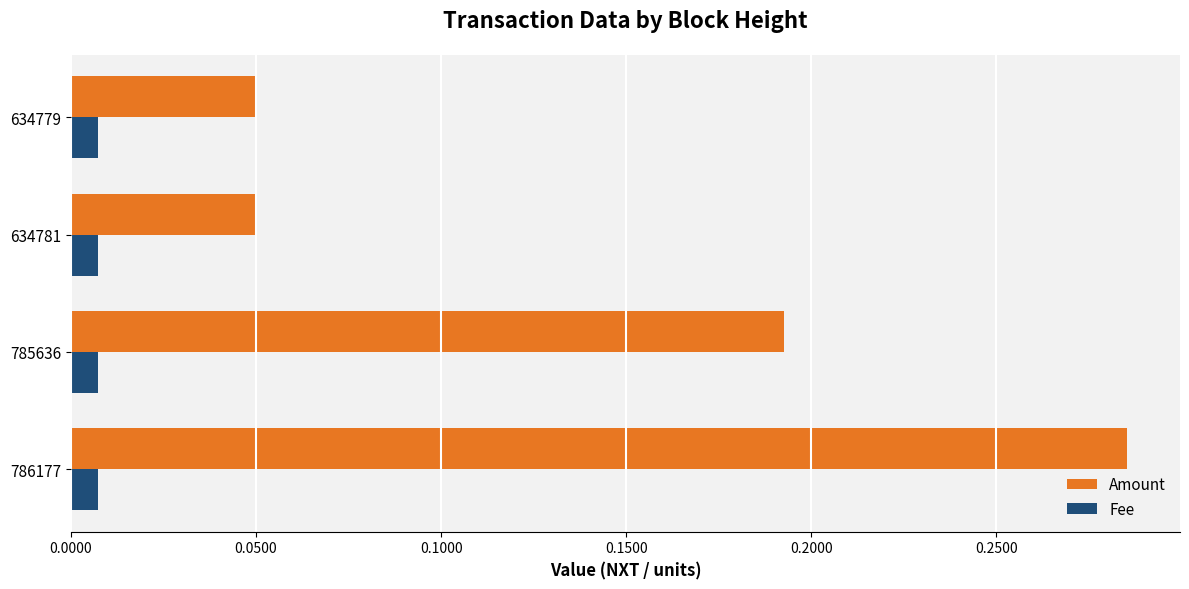

Which series changed the most between 786177 and 634781?

Amount